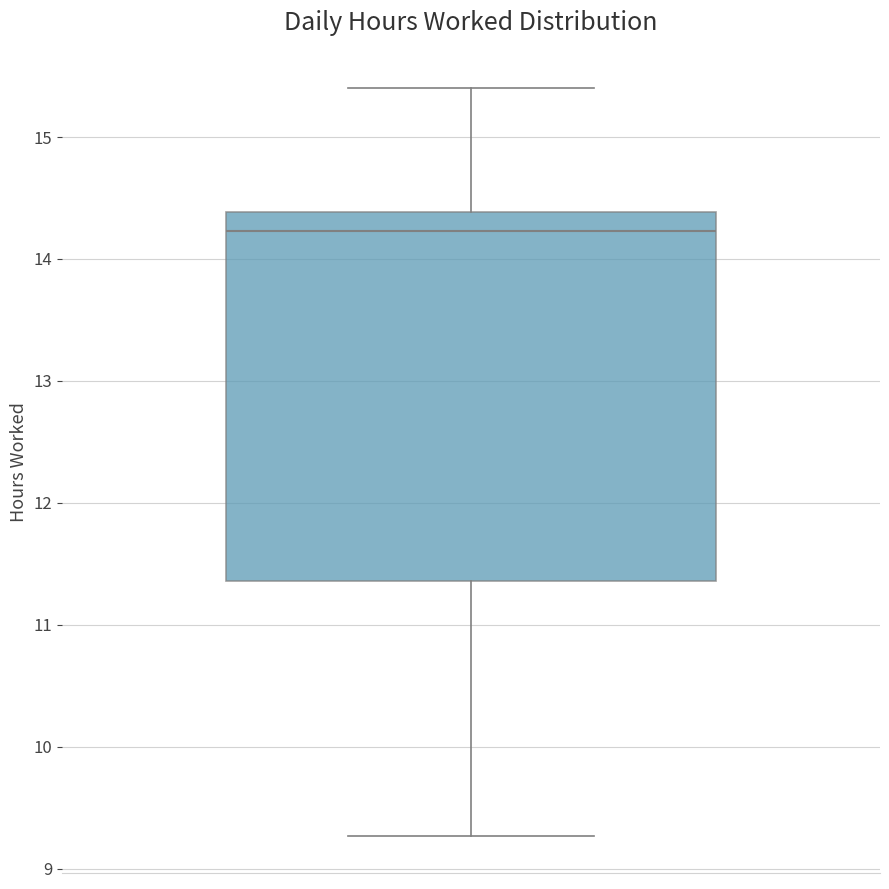

Where is the lower edge of the box on the y-axis? The values are not printed on the chart, so give them approximately, as read against the axis.

11.4